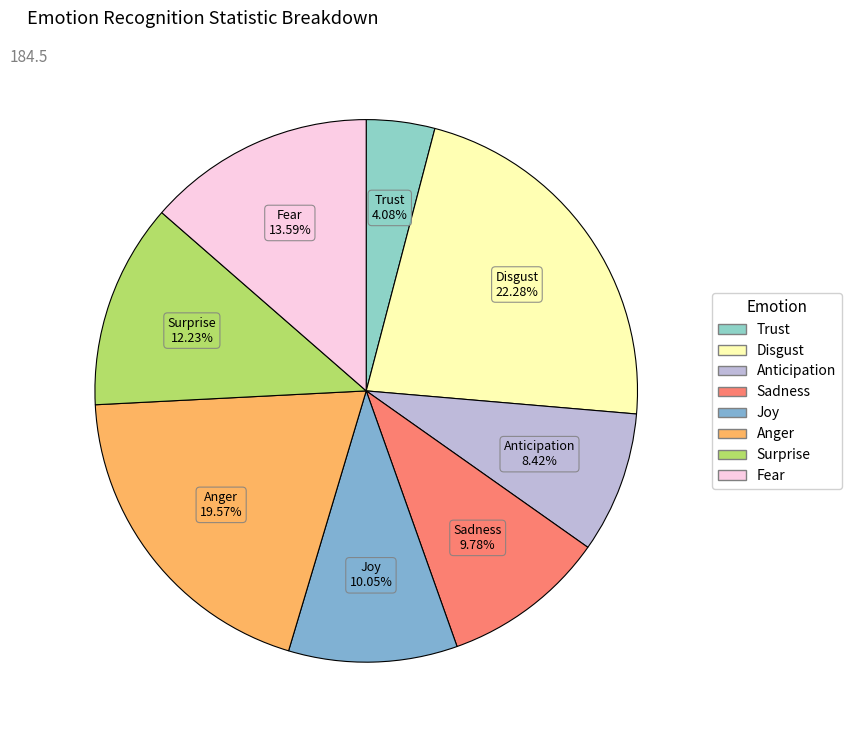

Count the number of slices in the pie.

8